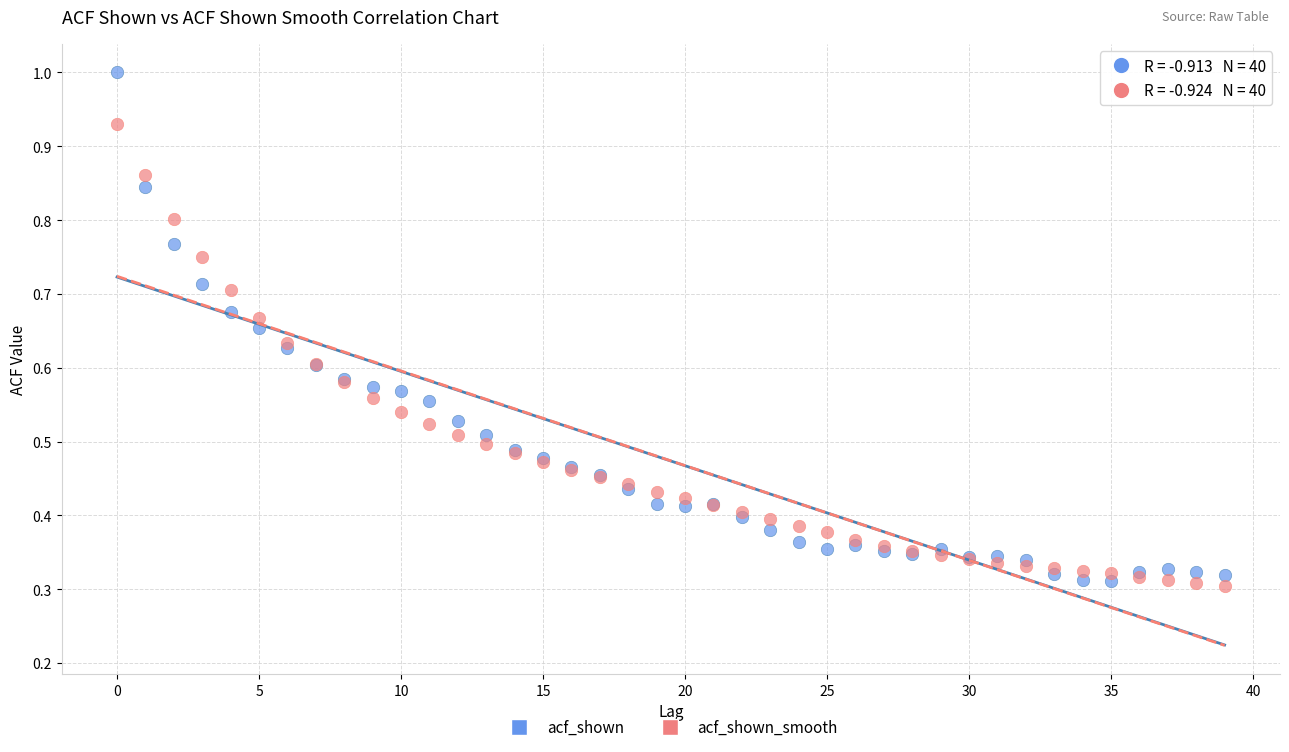

Which series contains the highest Y value?

acf_shown